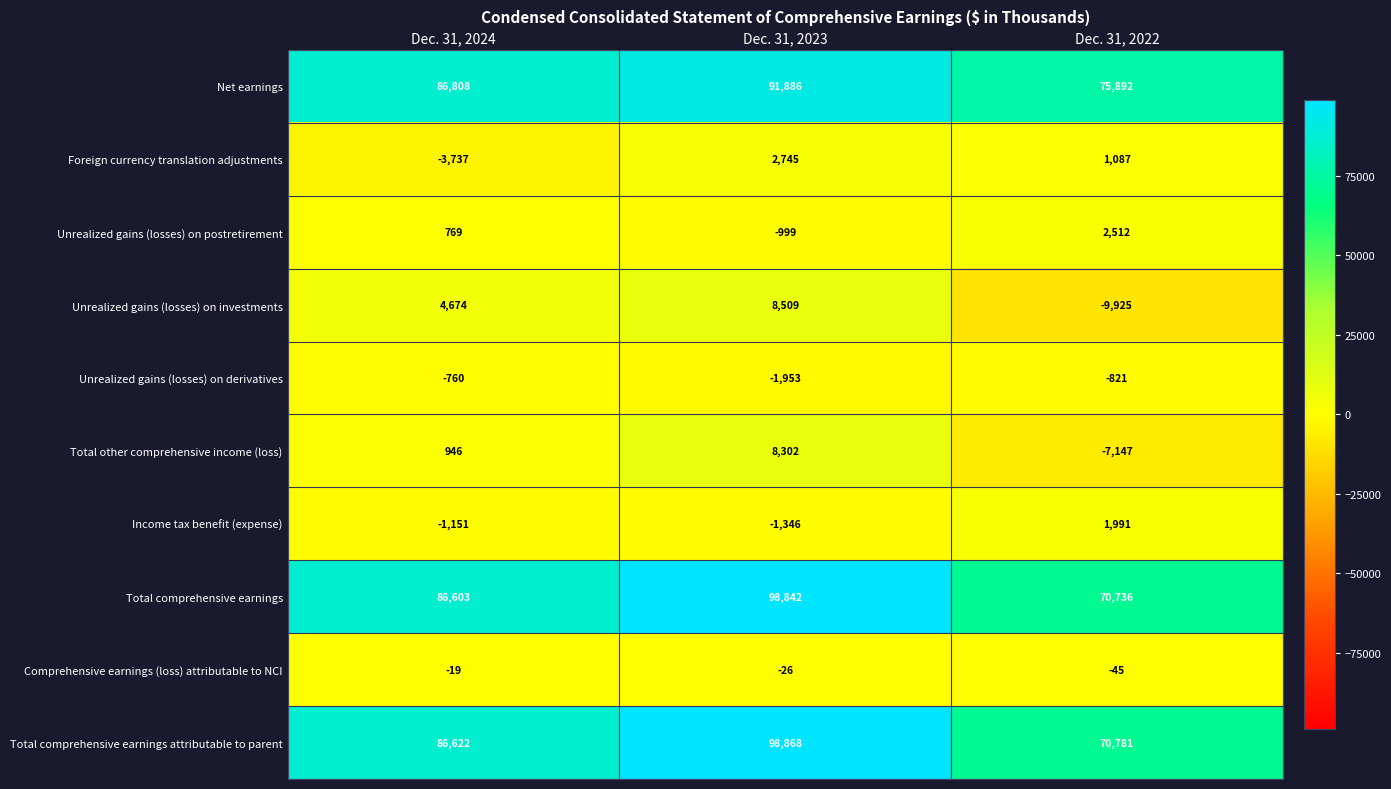

What is the total value across all series at Dec. 31, 2023?

304828